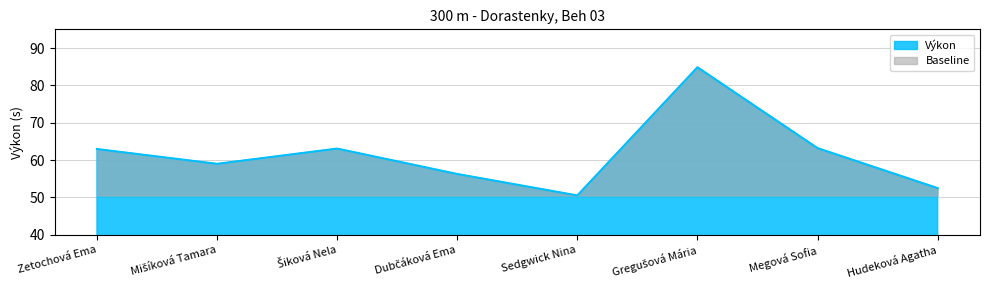

What is the maximum value shown in the chart?

84.8